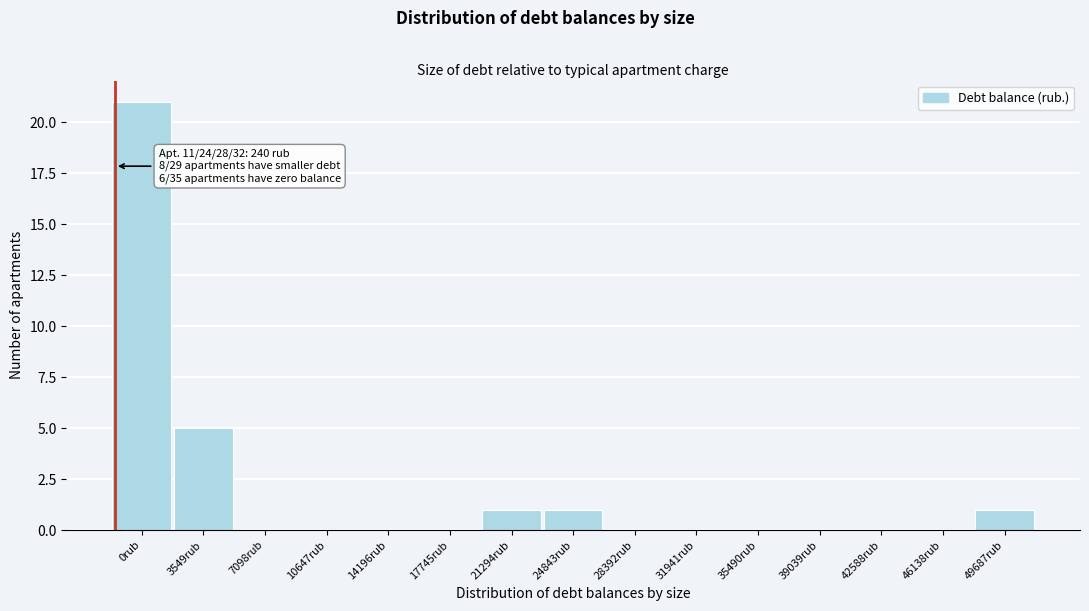

Reading left to right, extract all data points from this chart.

0rub=21	3549rub=5	7098rub=0	10647rub=0	14196rub=0	17745rub=0	21294rub=1	24843rub=1	28392rub=0	31941rub=0	35490rub=0	39039rub=0	42588rub=0	46138rub=0	49687rub=1